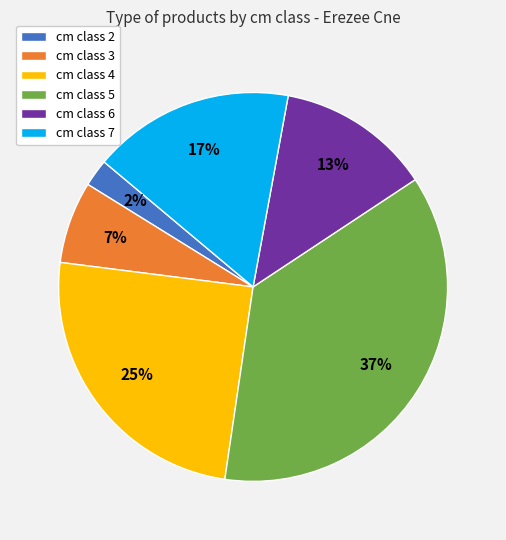

Is there a majority slice in this chart?

No